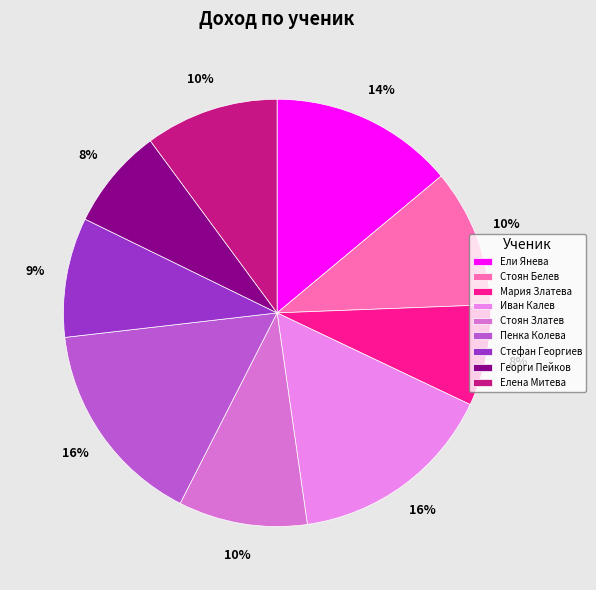

True or false: Стоян Белев accounts for 19% of the total.

False